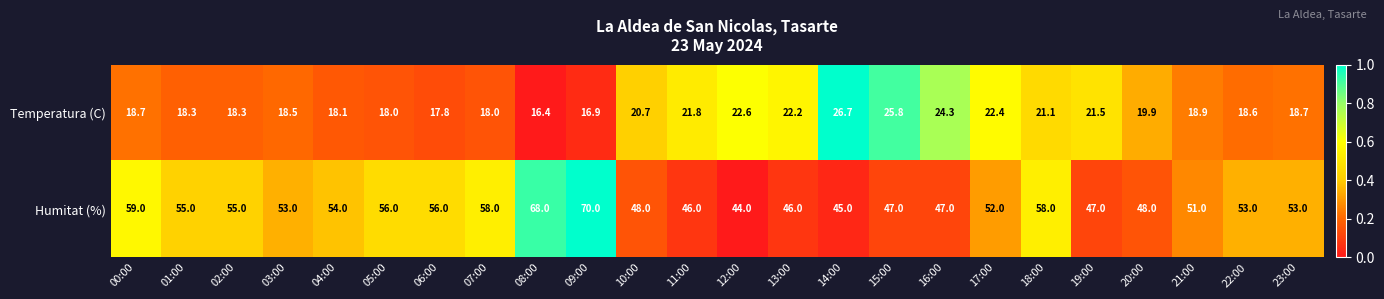

What is the average value of the Humitat (%) series?

52.9